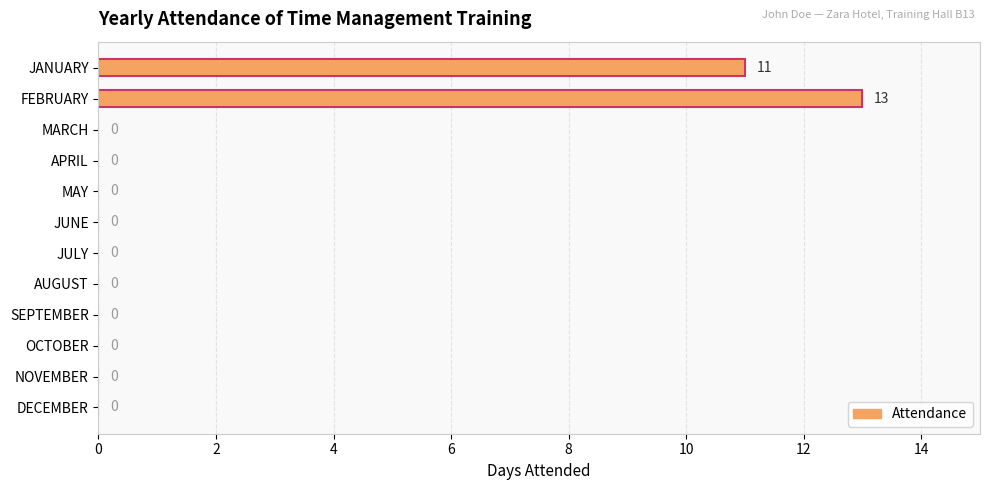

The value at SEPTEMBER is 0. True or false?

True